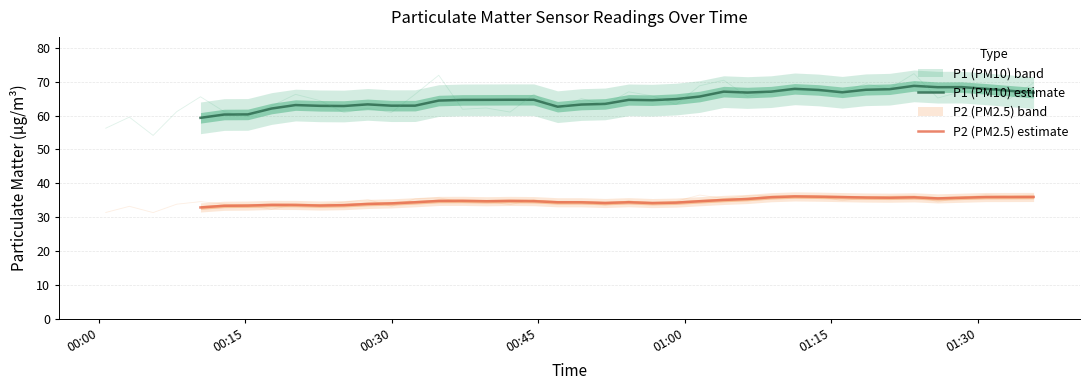

True or false: P1 (PM10) estimate and P2 (PM2.5) estimate intersect in this chart.

False